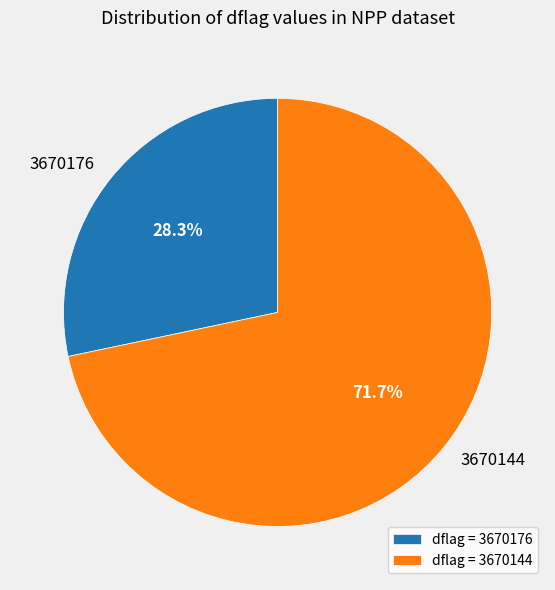

Count the number of slices in the pie.

2